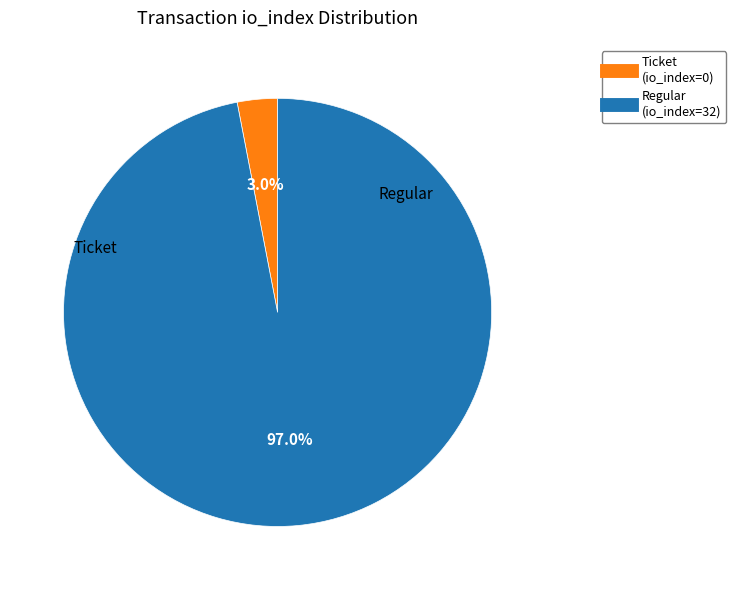

Which category has the biggest portion of the pie?

Regular (io_index=32)